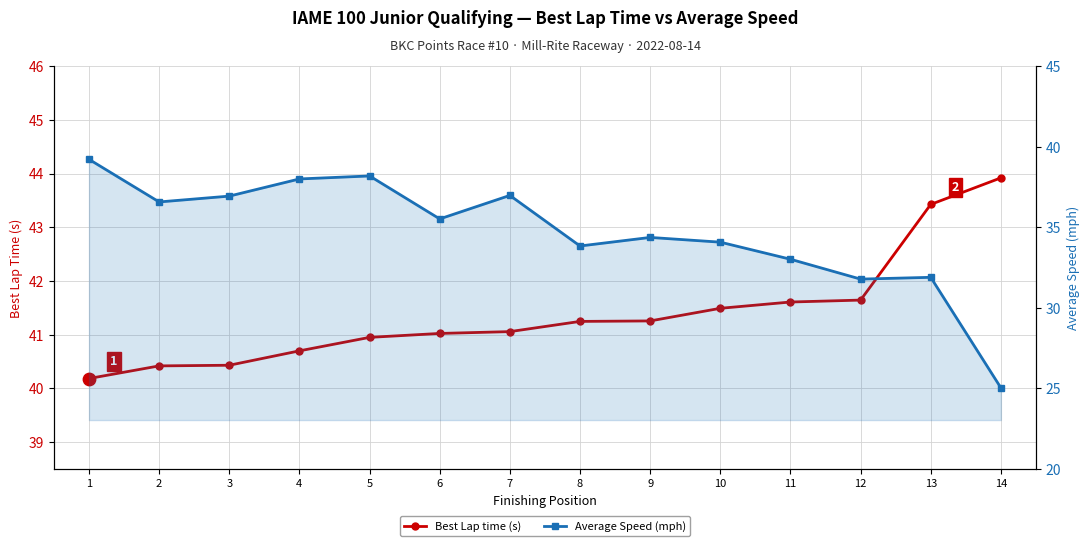

Which series contains the highest Y value?

Best Lap time (s)